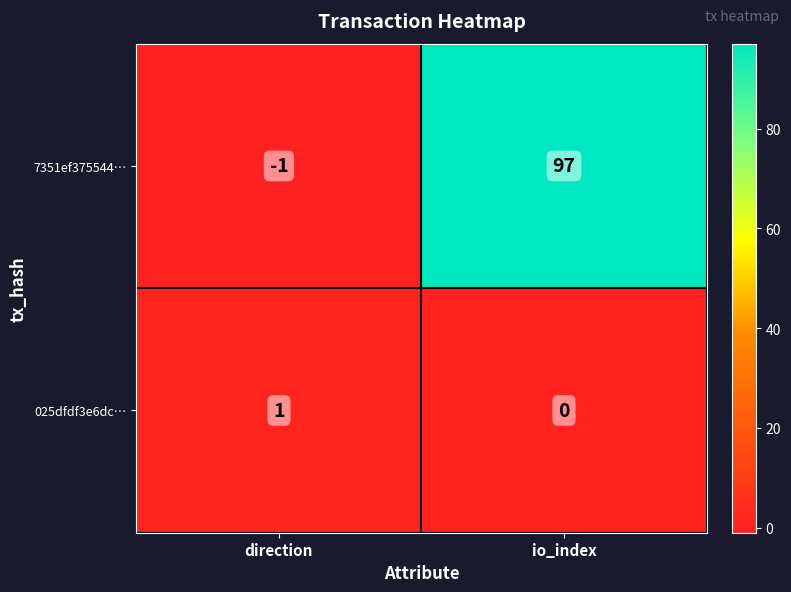

Which category has the highest value across all series?

io_index